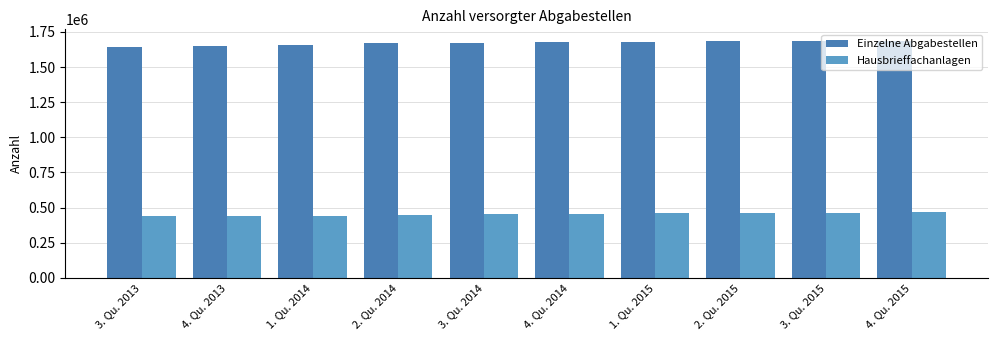

Reading left to right, list all the values displayed in this chart.

Einzelne Abgabestellen: 1645274	1652374	1660255	1672323	1673489	1676884	1681197	1683769	1684425	1684440
Hausbrieffachanlagen: 436648	438095	440154	444641	450842	454125	458408	461524	463271	464714